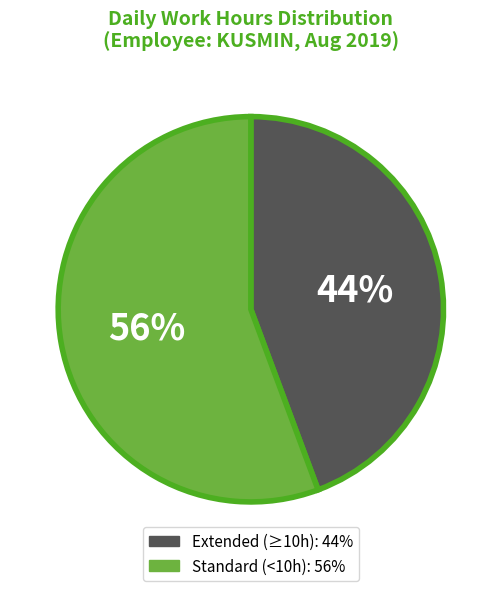

Is there a majority slice in this chart?

Yes